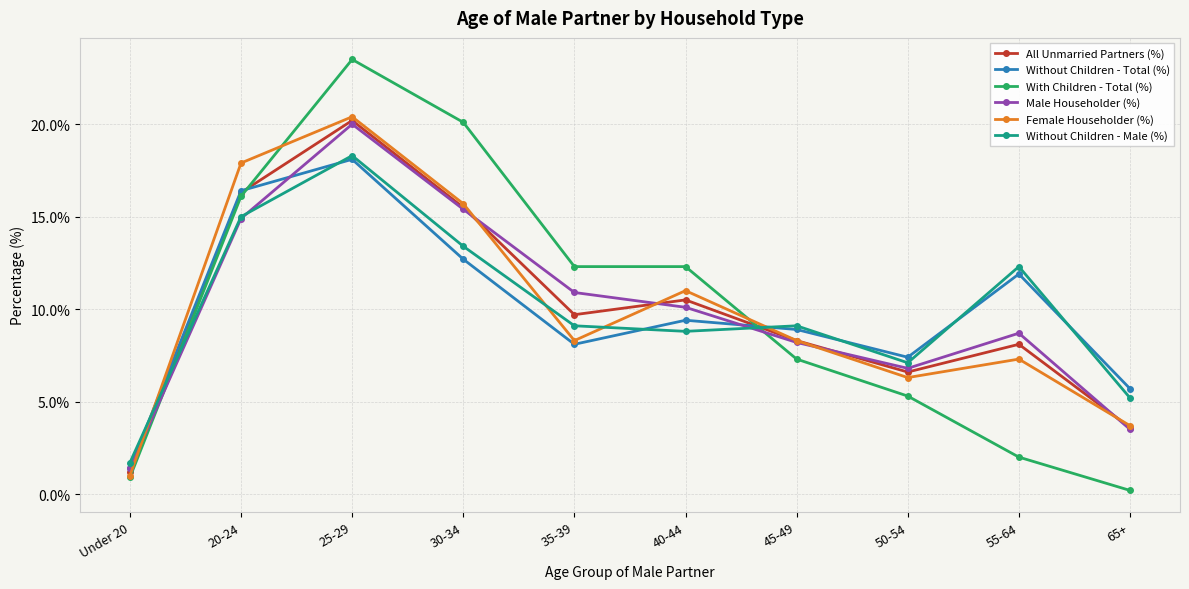

At which category does Without Children - Male (%) reach its first local peak?

25-29